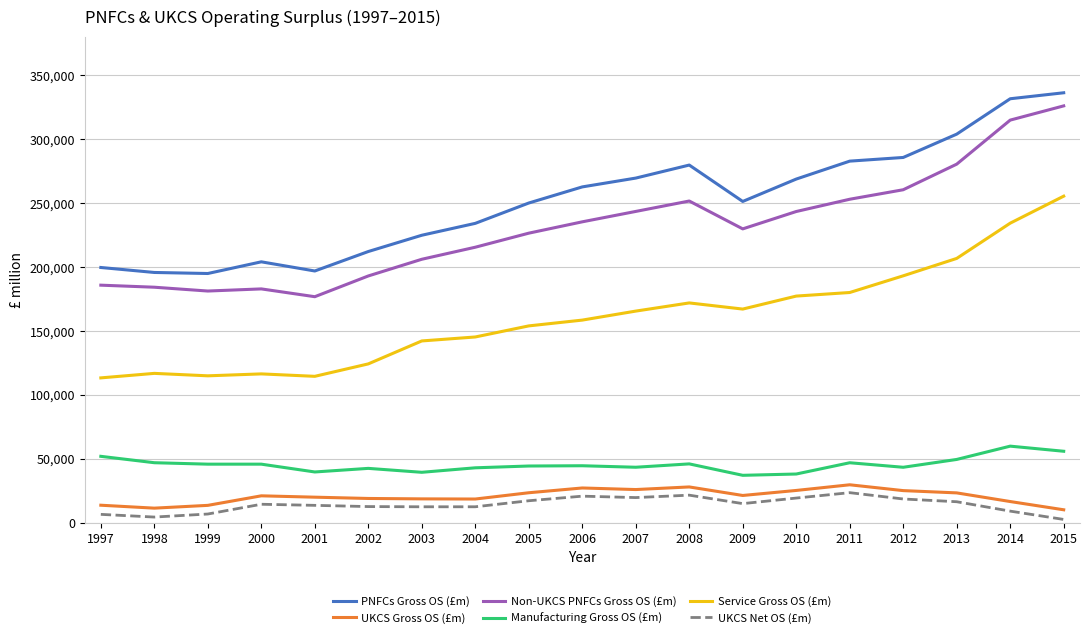

What is the difference between the maximum and second lowest values in the Manufacturing Gross OS (£m) series?

21797